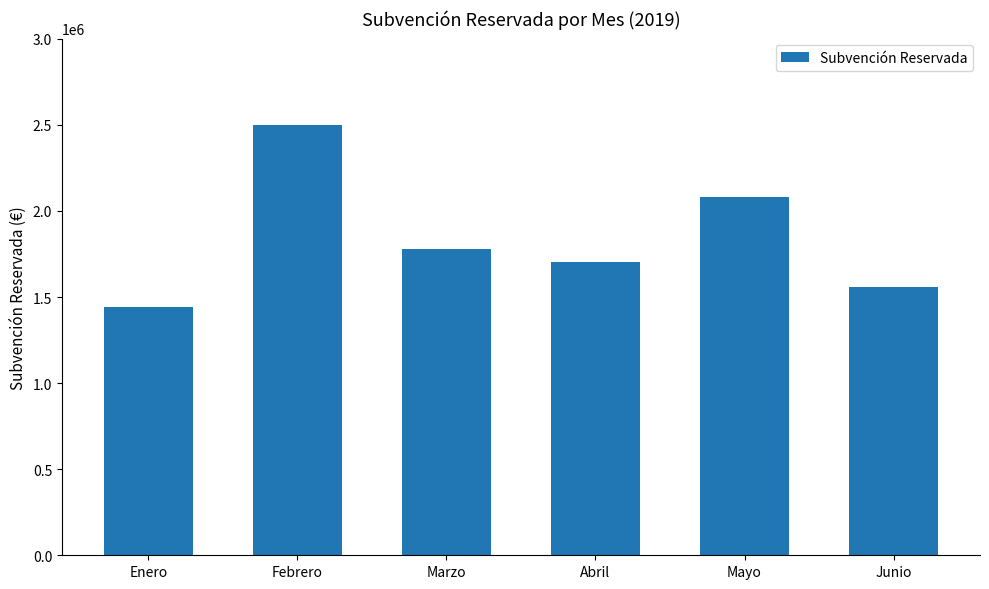

What is the maximum value shown in the chart?

2501473.4